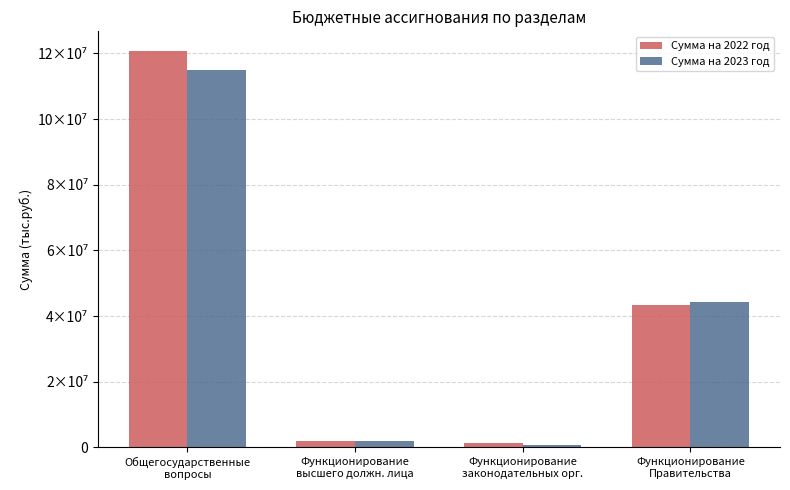

Which has a higher value, Общегосударственные
вопросы or Функционирование
Правительства?

Общегосударственные
вопросы